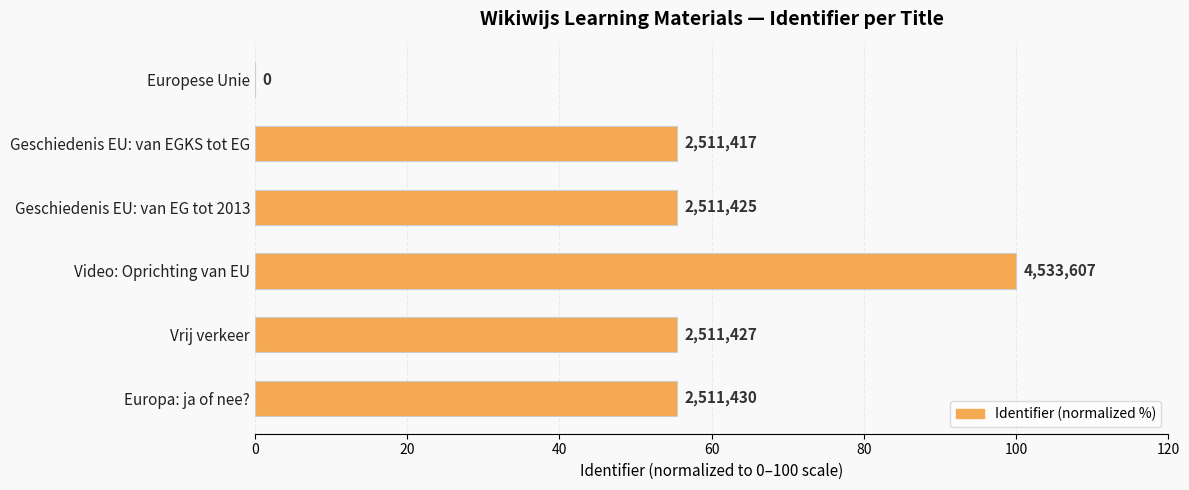

Are the bars horizontal?

Yes